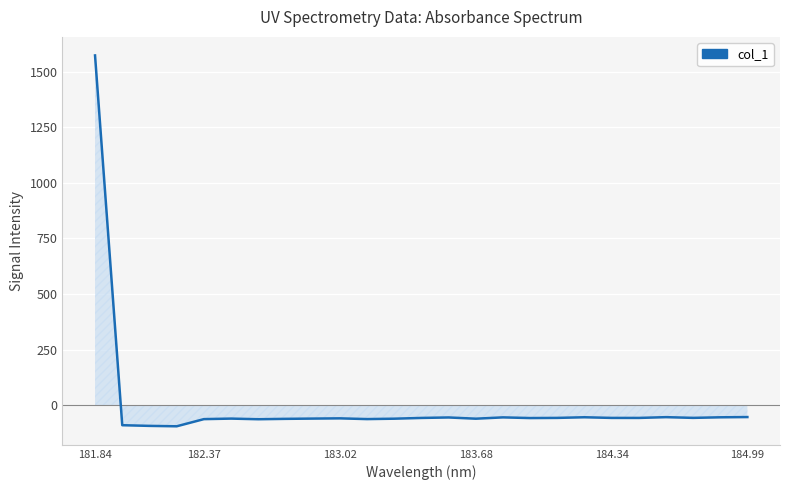

What is the difference between the maximum and minimum values?

1666.6